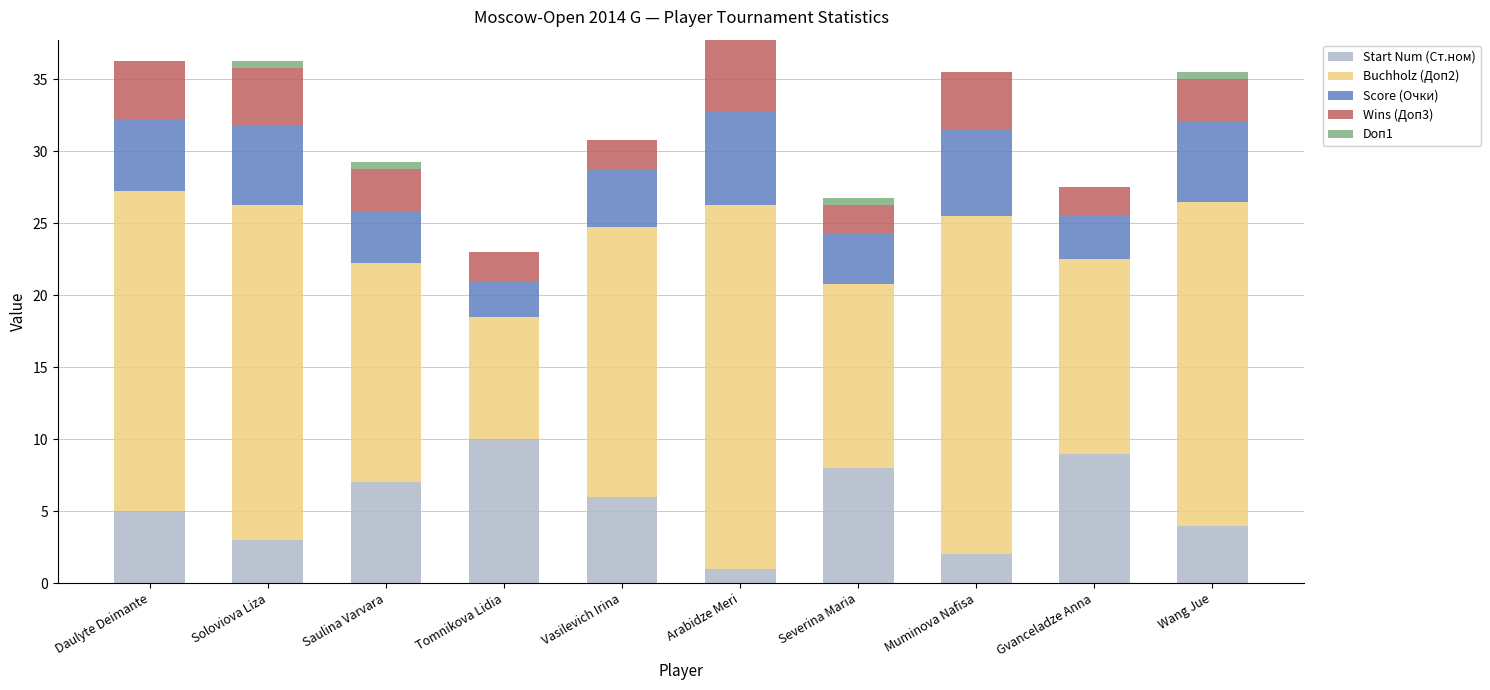

True or false: Start Num (Ст.ном) has a value of 9.0 at Gvanceladze Anna.

True